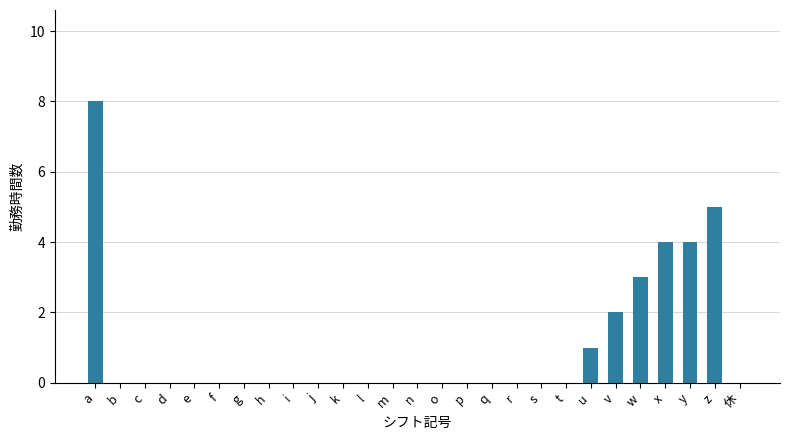

Does the chart contain stacked bars?

No